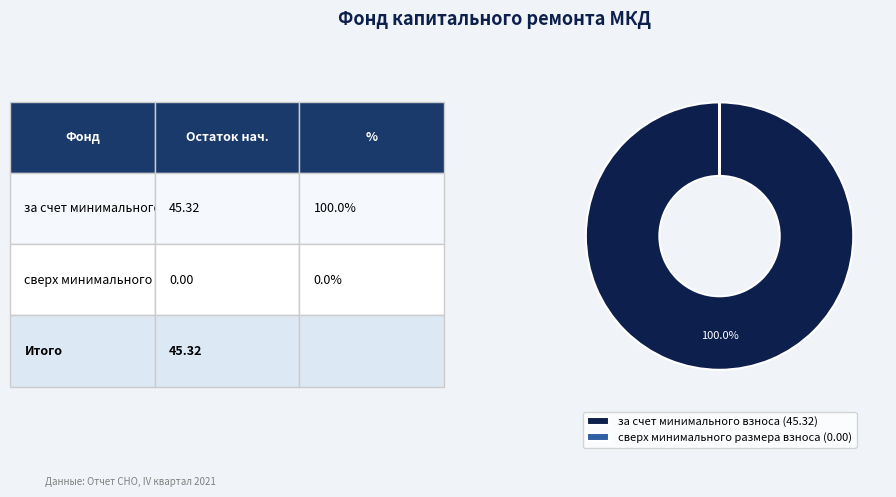

Does за счет минимального взноса (45.32) account for over 50% of the chart?

Yes